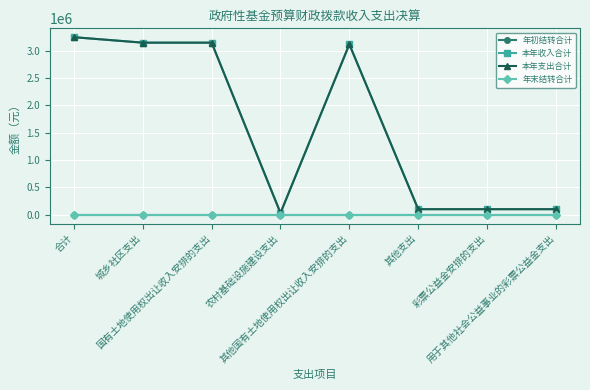

True or false: 年初结转合计 has more than 0 points higher than both neighbors.

False